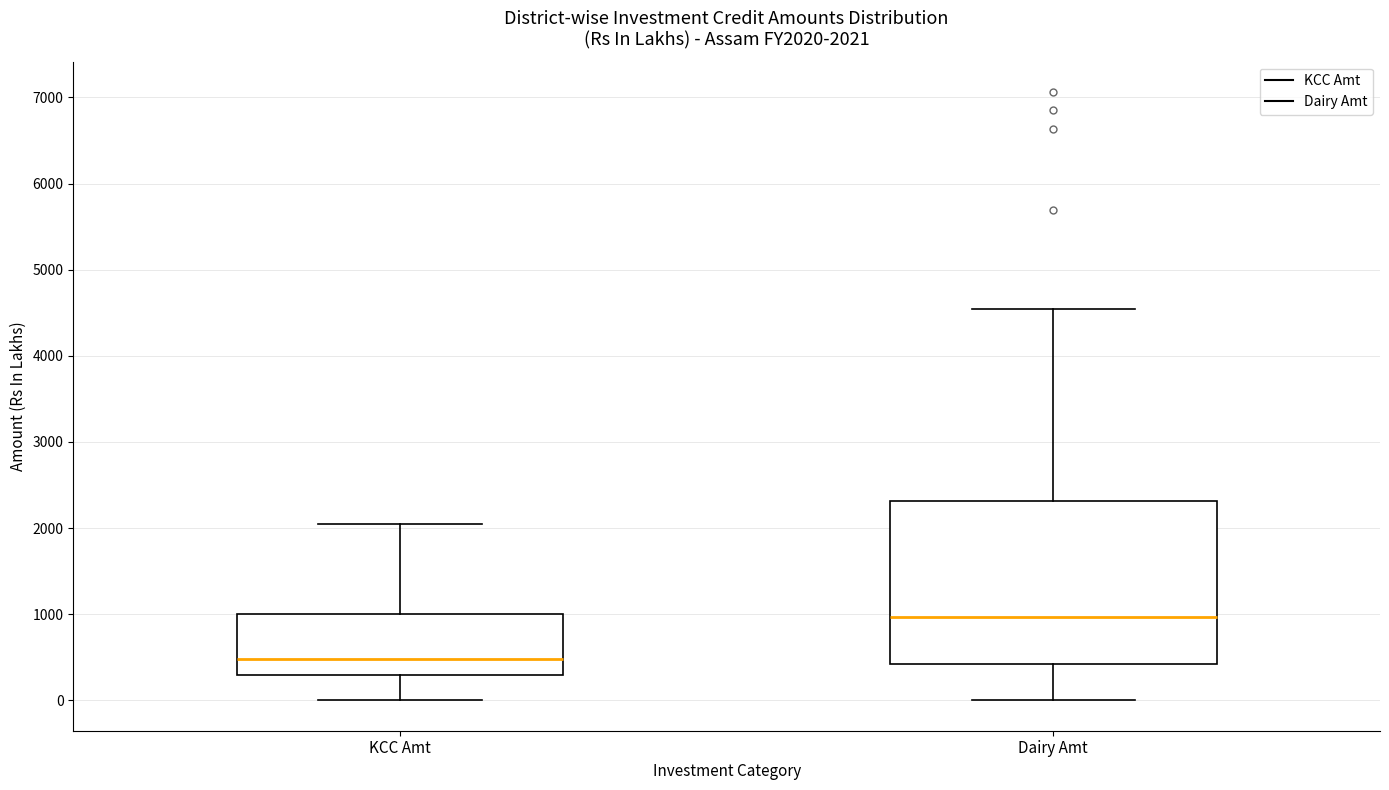

Which box is the tallest, from its lower edge to its upper edge?

Dairy Amt